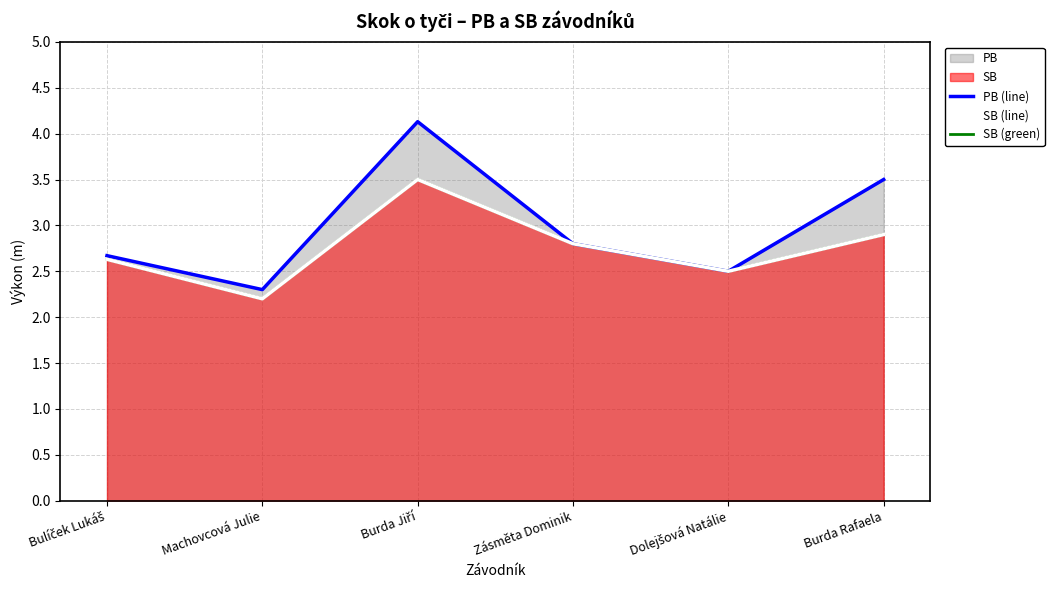

True or false: SB (green) has a value of 3.8 at Bulíček Lukáš.

False